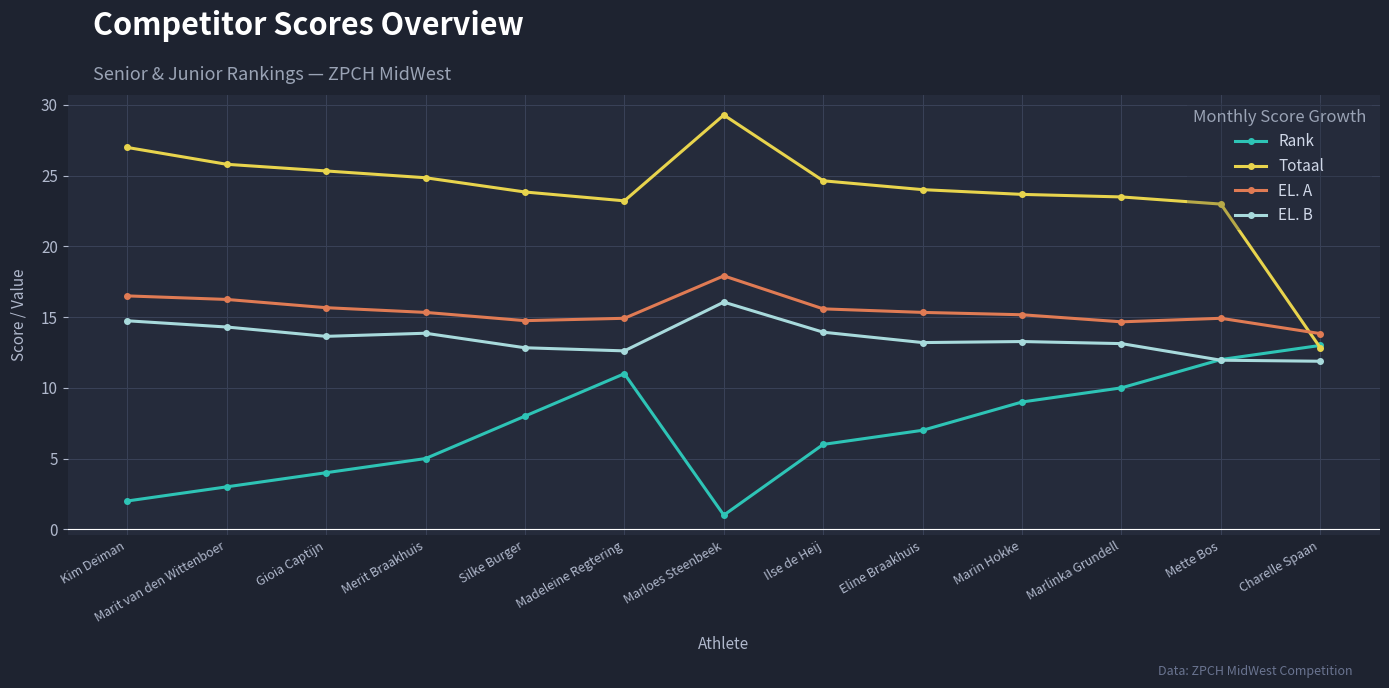

What is the difference between the highest and lowest values at Marit van den Wittenboer?

22.8